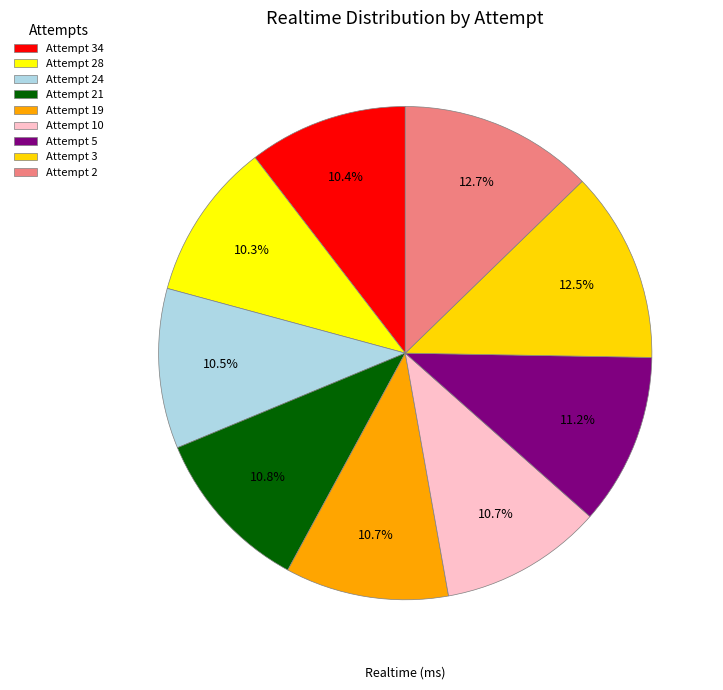

Approximately how many times larger is the value at Attempt 10 compared to Attempt 3?

0.9